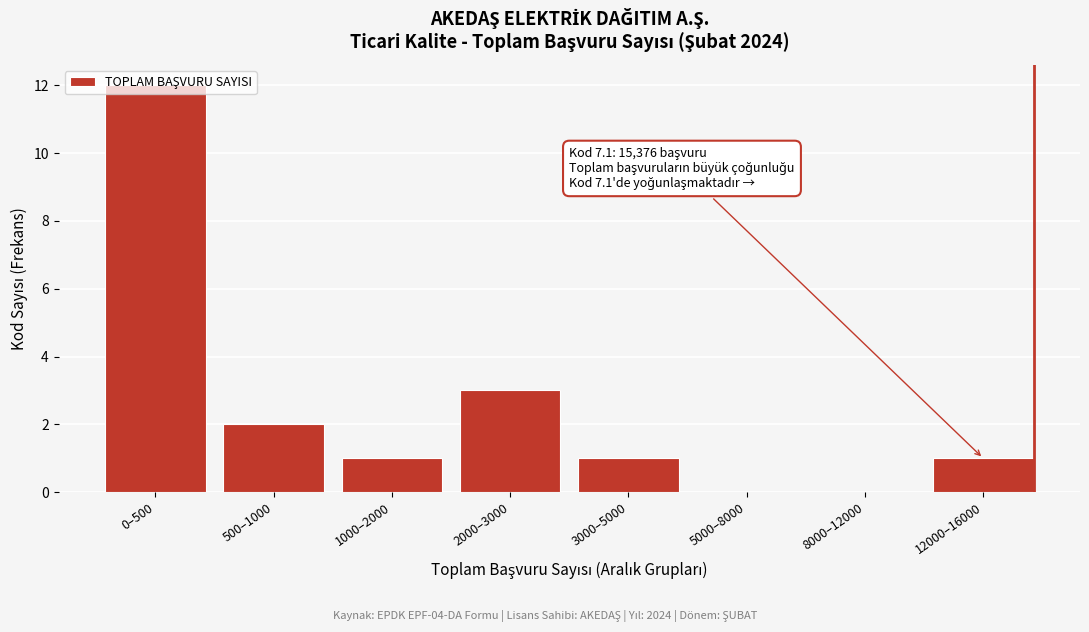

The value at 500–1000 is 2. True or false?

True